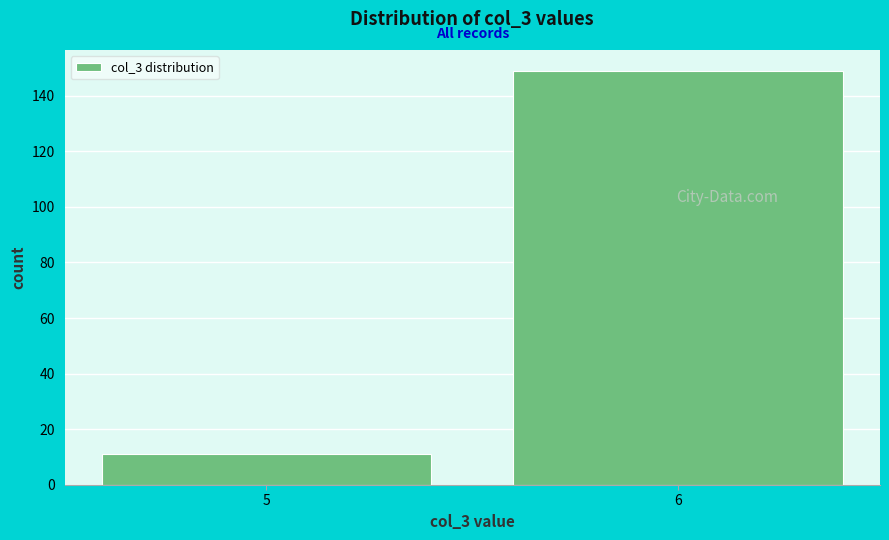

Reading left to right, list all the values displayed in this chart.

11	149